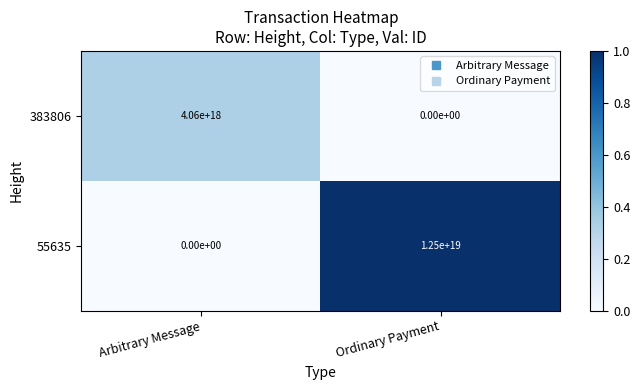

Is it true that 383806 equals 4060000000000000000 at Arbitrary Message?

True